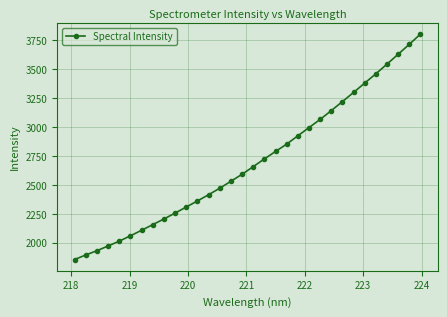

How many categories are shown in the chart?

32